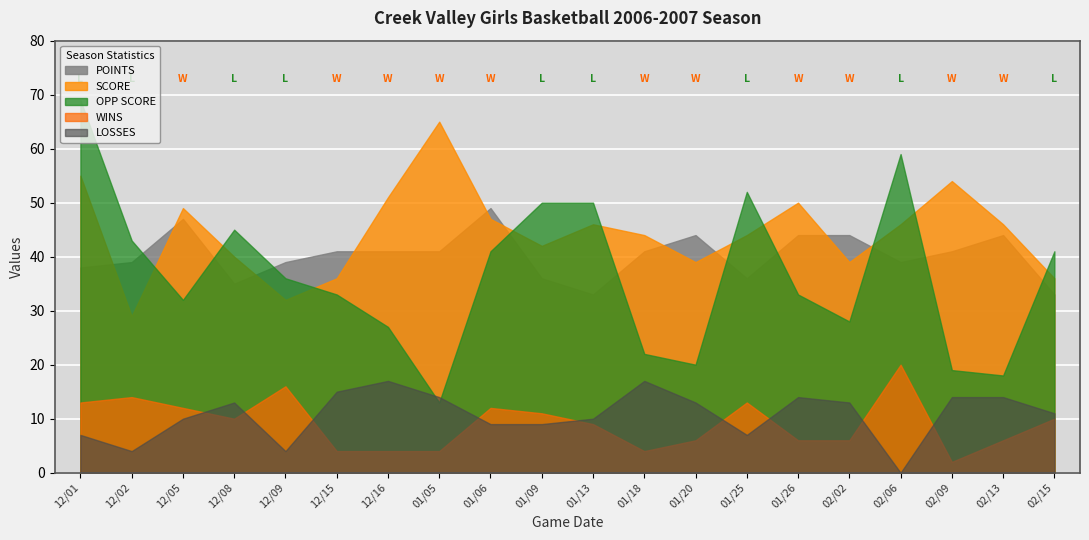

What is the value of the SCORE point at the 14th from the left?

44